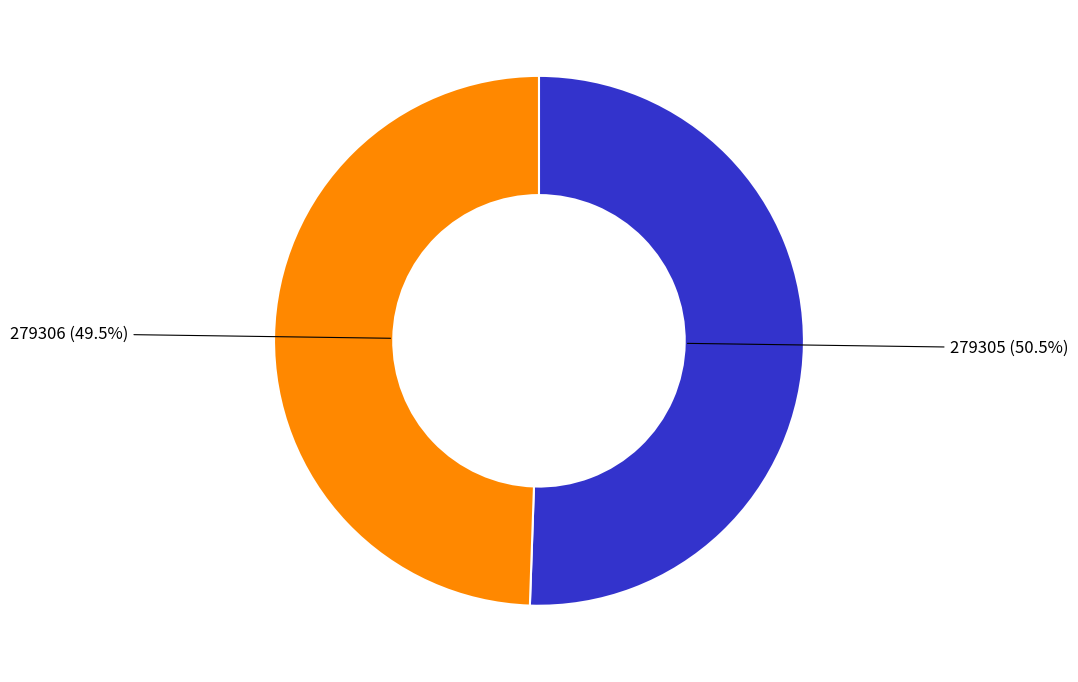

Is there any slice that represents more than half of the pie?

Yes